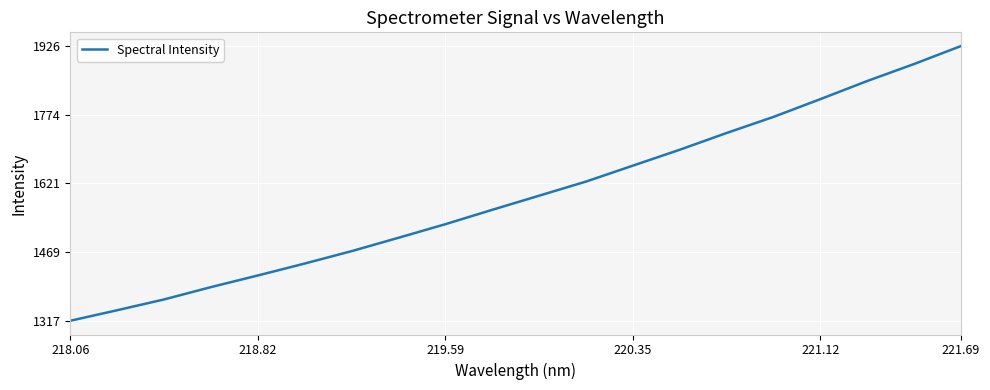

What is the maximum value shown in the chart?

1925.8